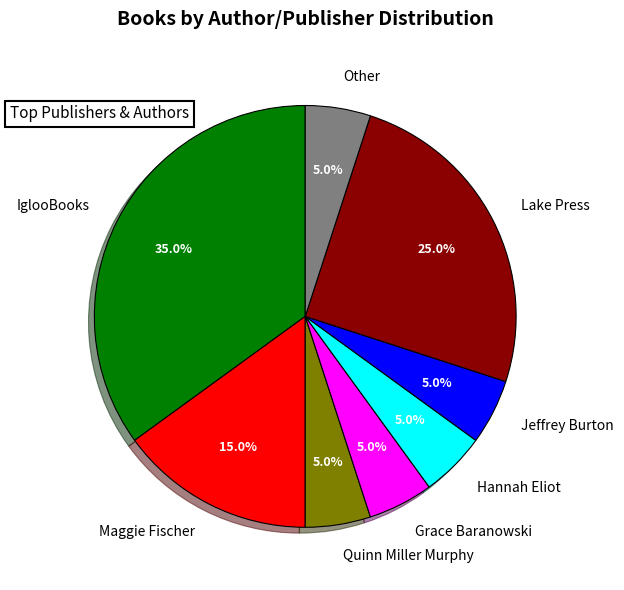

Does Grace Baranowski account for over 50% of the chart?

No